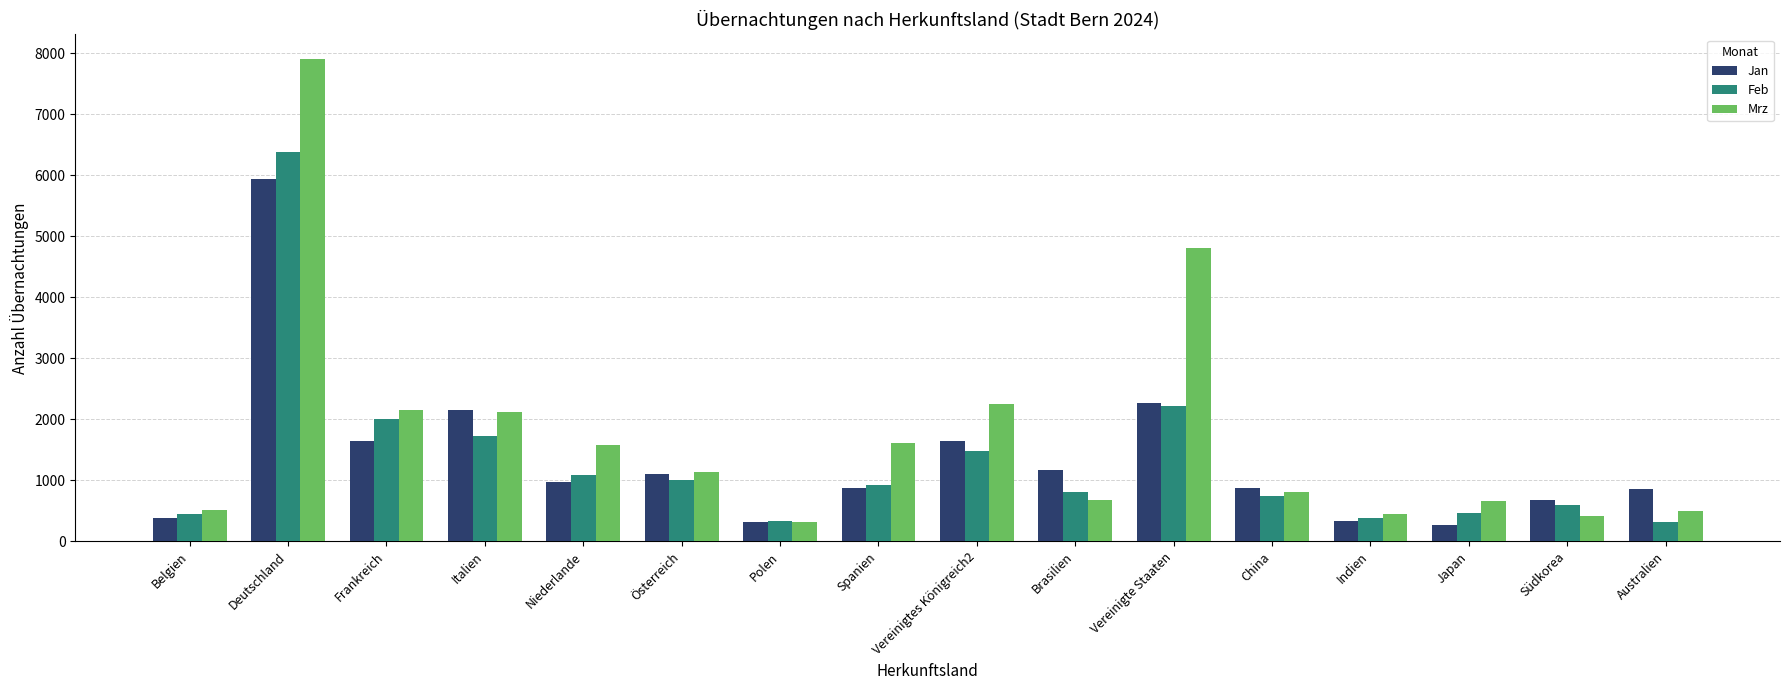

At which category is the sum across all series the highest?

Deutschland